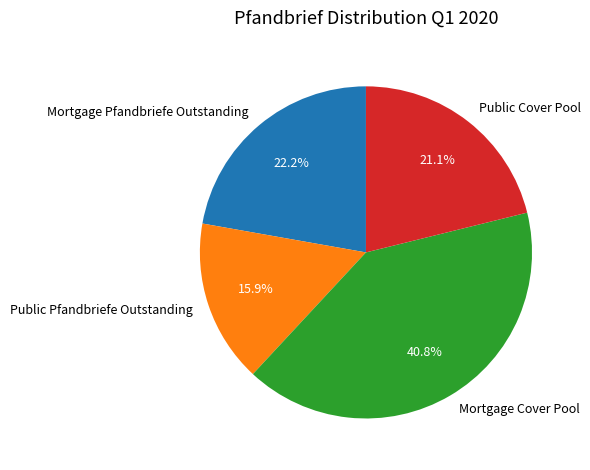

How many slices are in this pie chart?

4